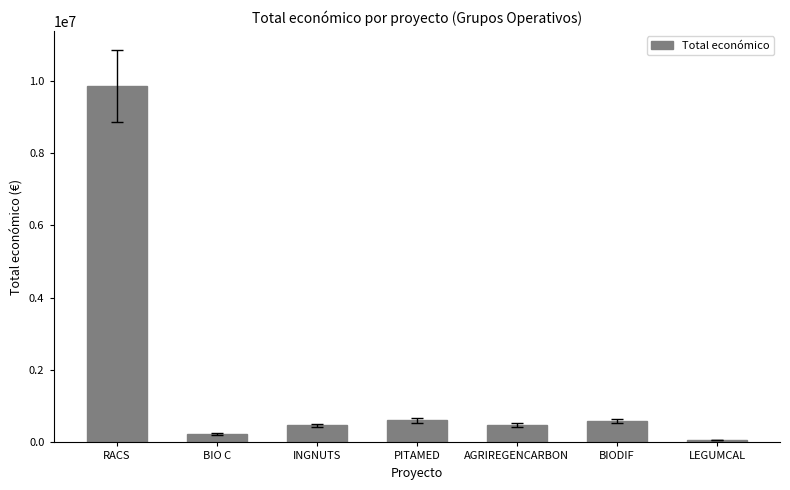

The chart shows a value of 261911 at PITAMED. True or false?

False